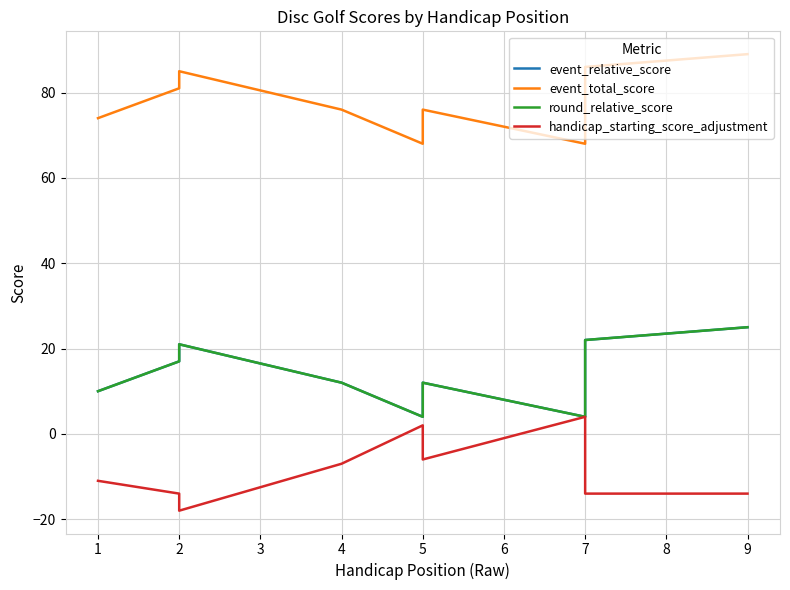

At which category does the chart reach its minimum across all series?

2